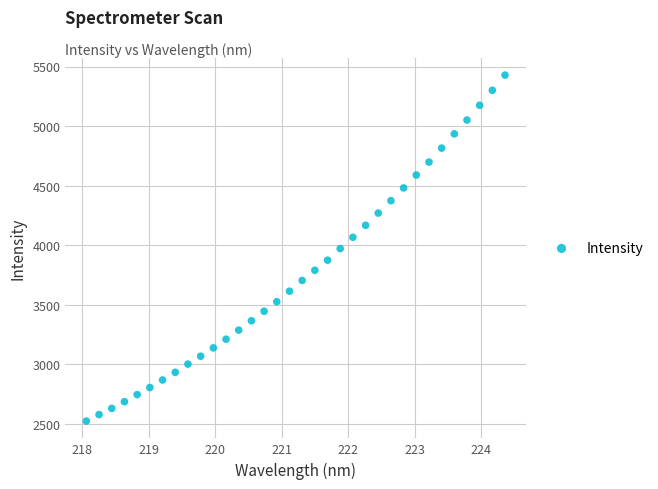

What is the range of Y values (max minus min)?

2905.7